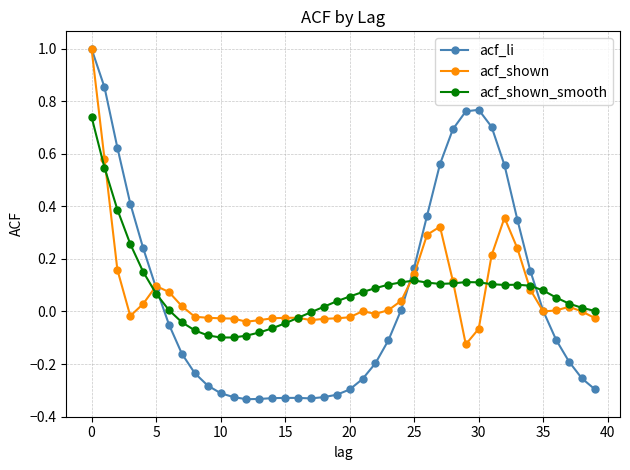

Which series has the largest range (max minus min)?

acf_li